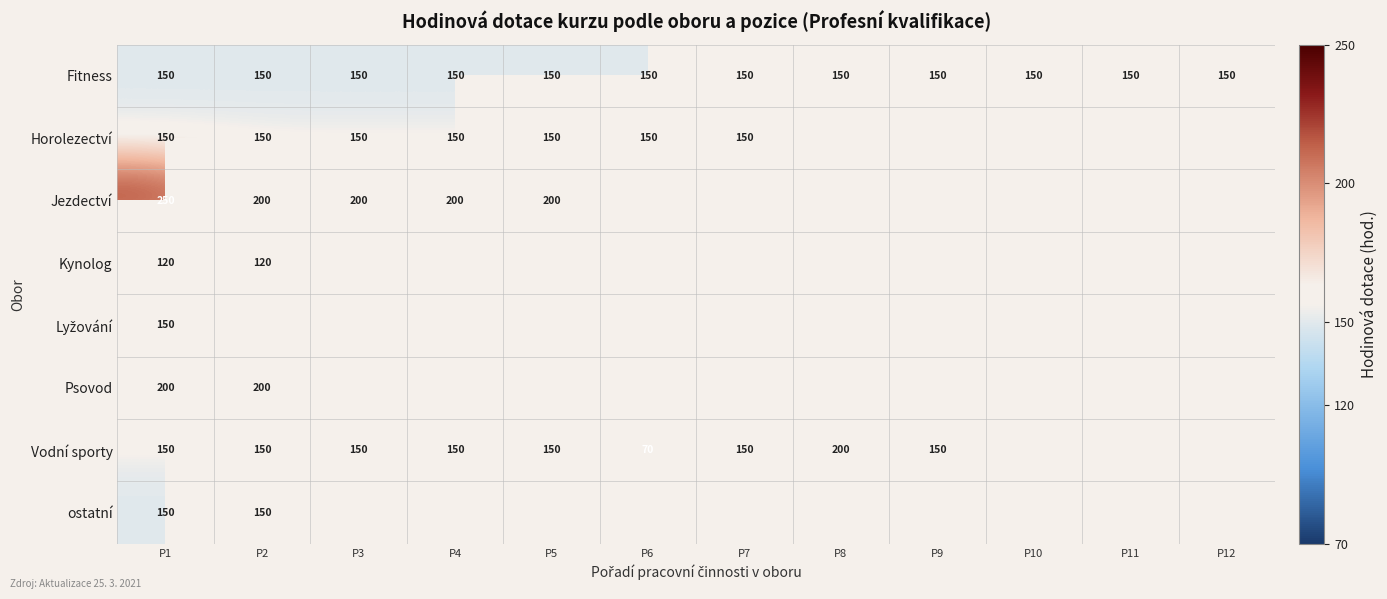

Is it true that Vodní sporty equals 150 at P9?

True